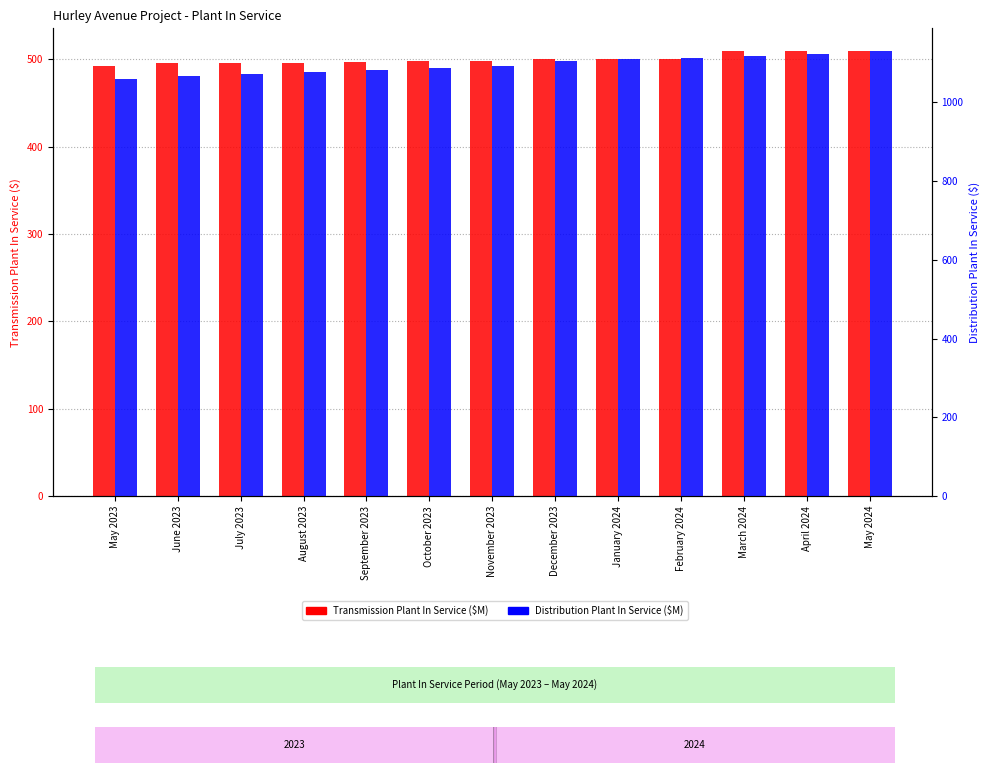

At which category does the chart reach its minimum across all series?

May 2023